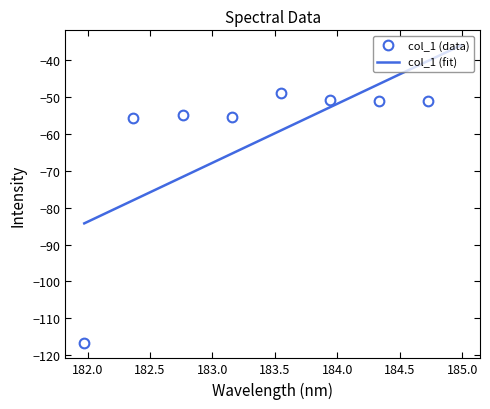

What is the lowest value of the col_1 (data) series?

-116.8